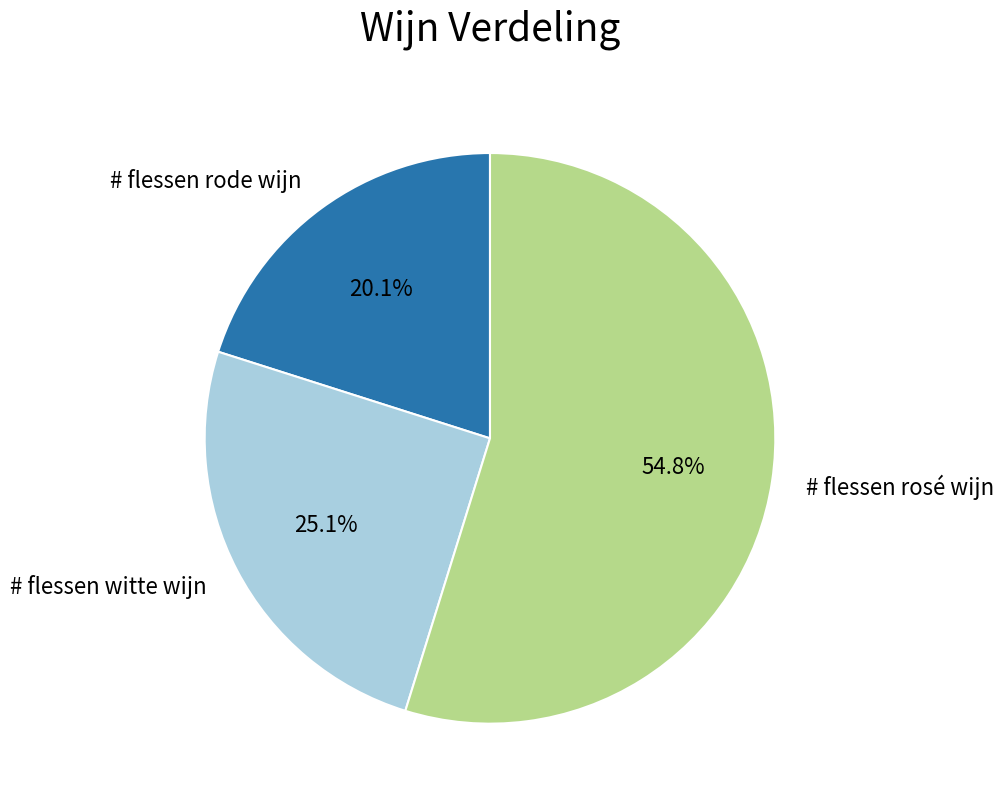

Is # flessen rode wijn the majority of the pie?

No